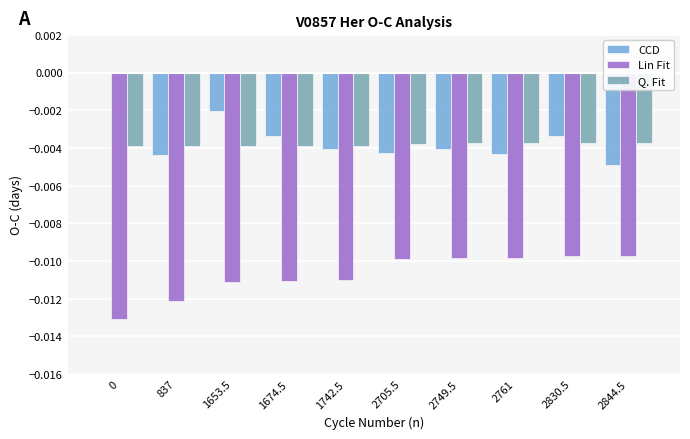

The CCD series shows -0.0 at 1742.5. True or false?

True